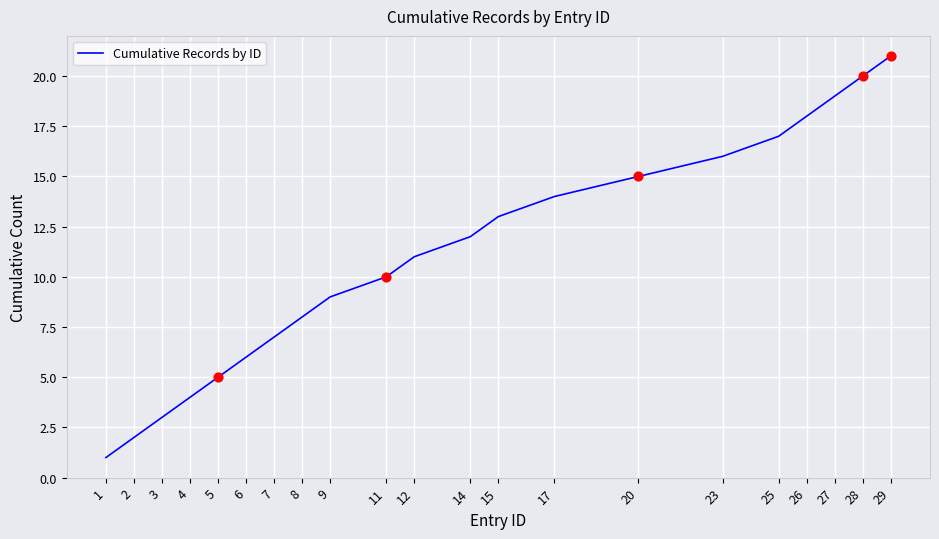

What is the ratio of the value at 12 to the value at 11?

1.1